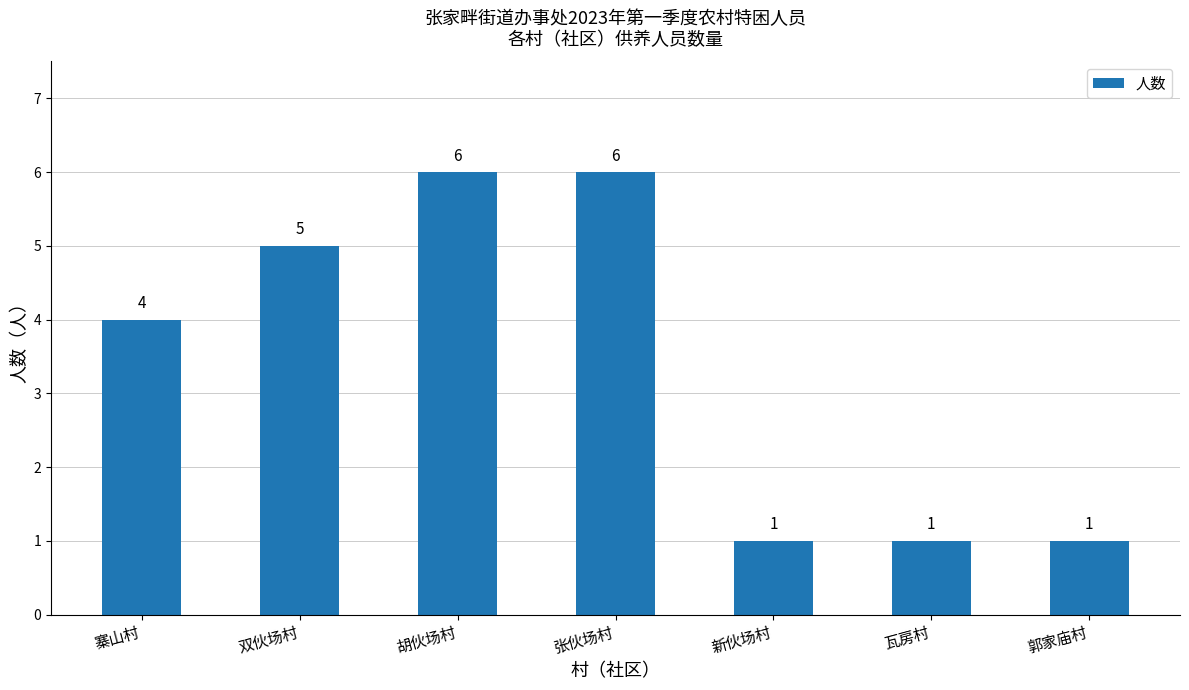

What is the maximum value shown in the chart?

6